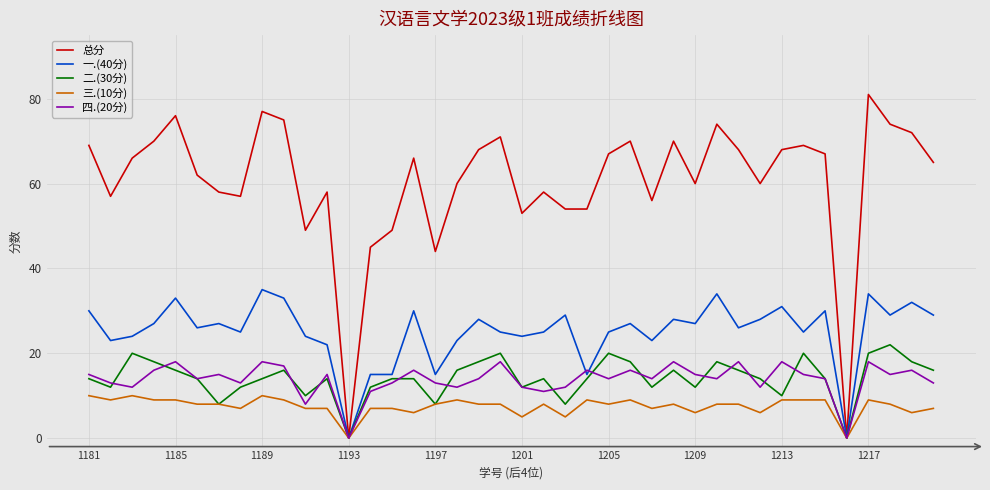

List the series in order of their peak value, highest first.

总分, 一.(40分), 二.(30分), 四.(20分), 三.(10分)